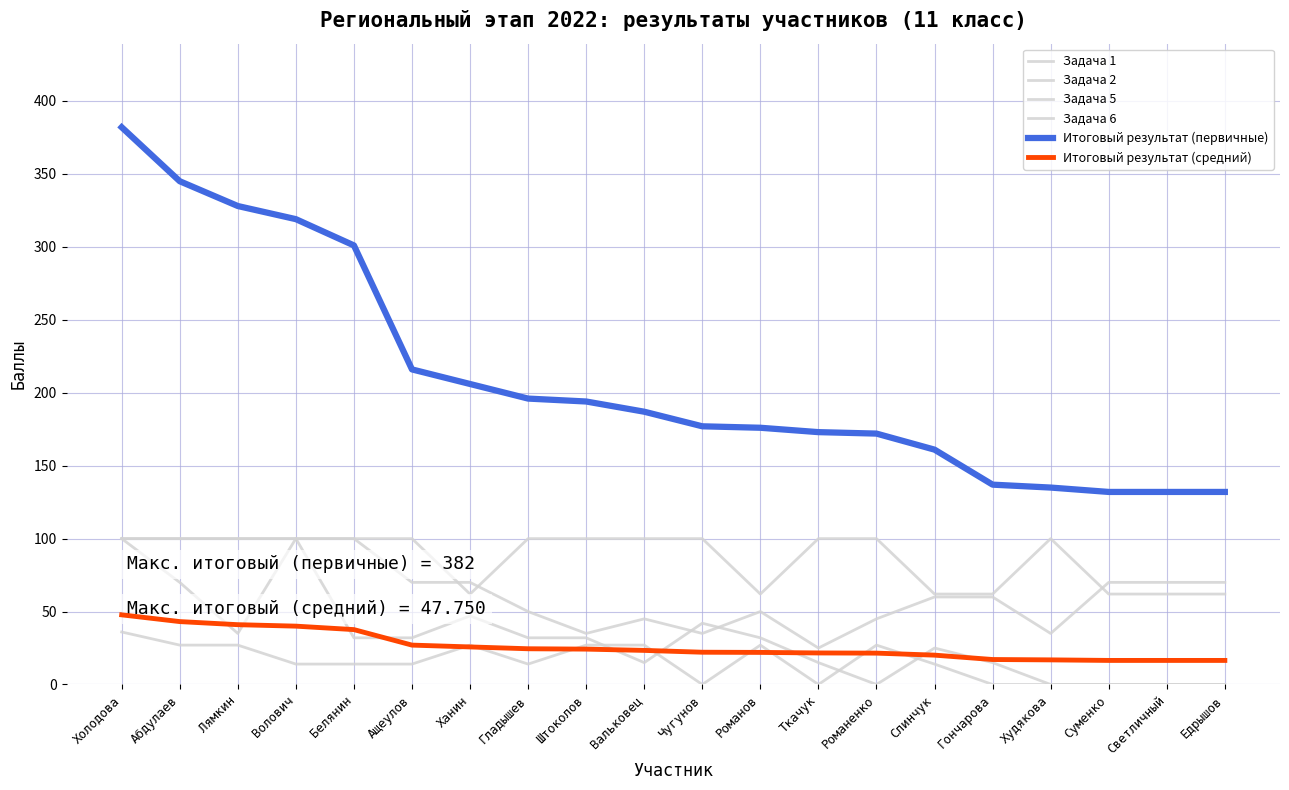

What is the sum of all Задача 6 values?

295.0